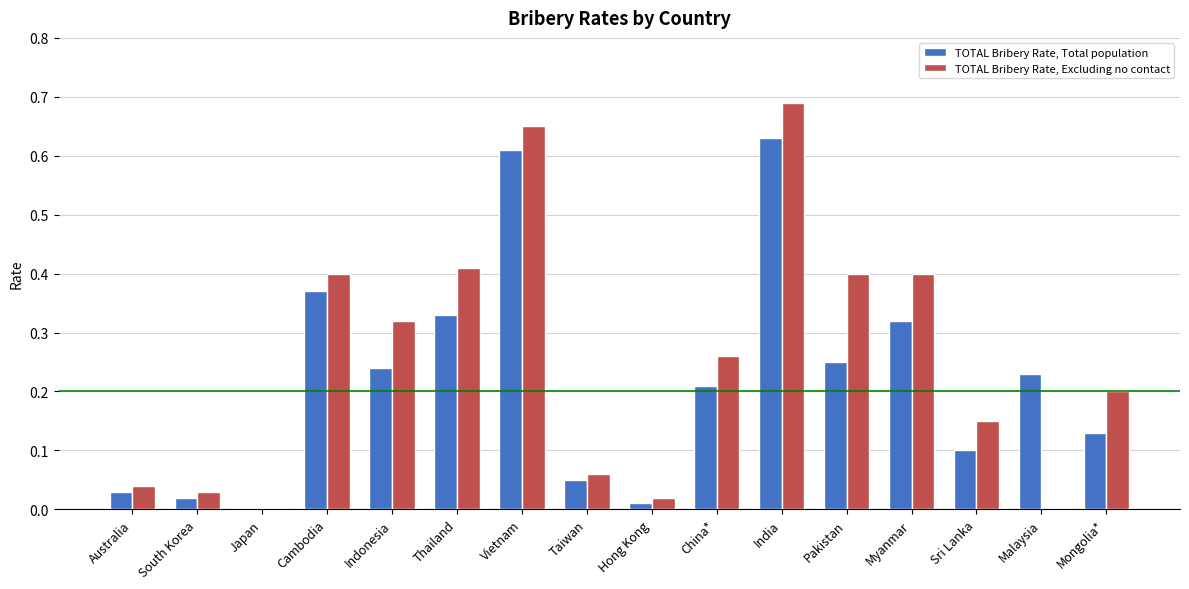

Which series has the largest total across all categories?

TOTAL Bribery Rate, Excluding no contact